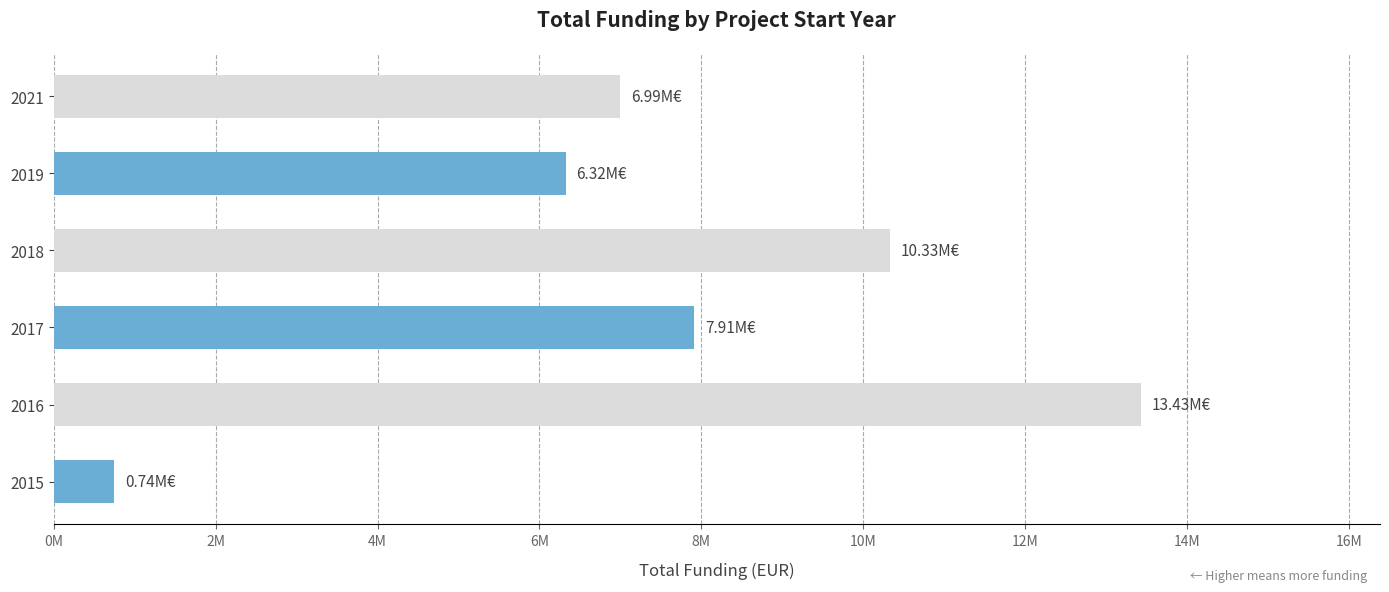

Are the bars horizontal?

Yes